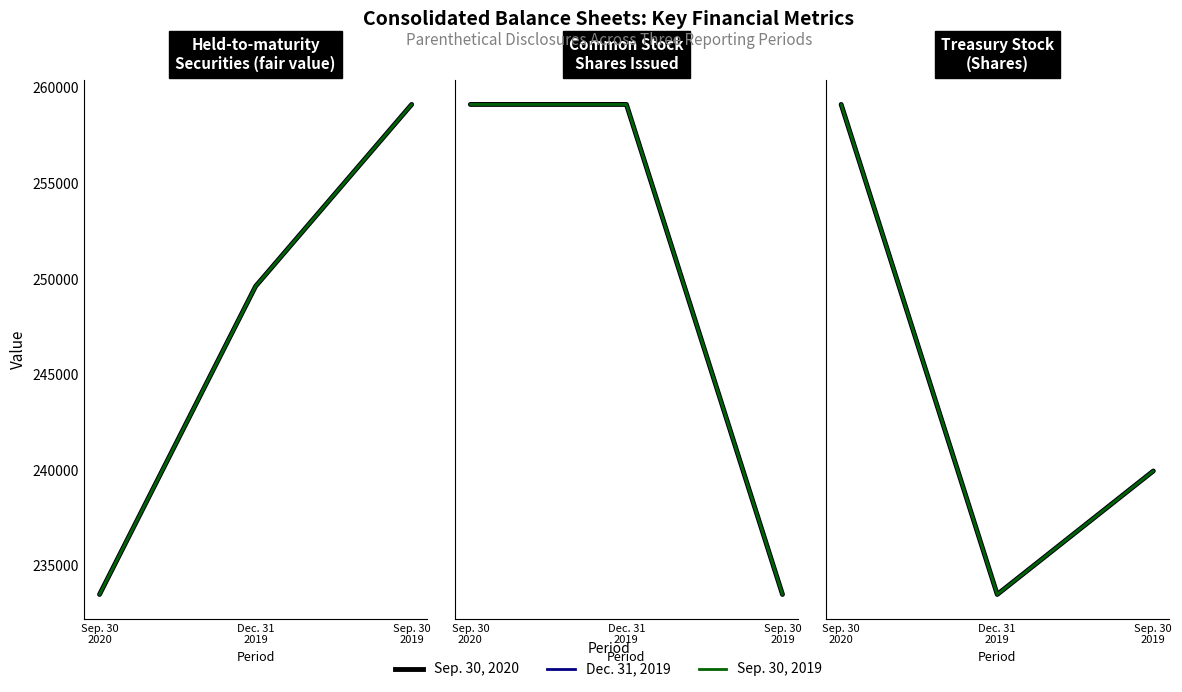

Where does the Sep. 30, 2020 series first go above 4632657?

Sep. 30
2020